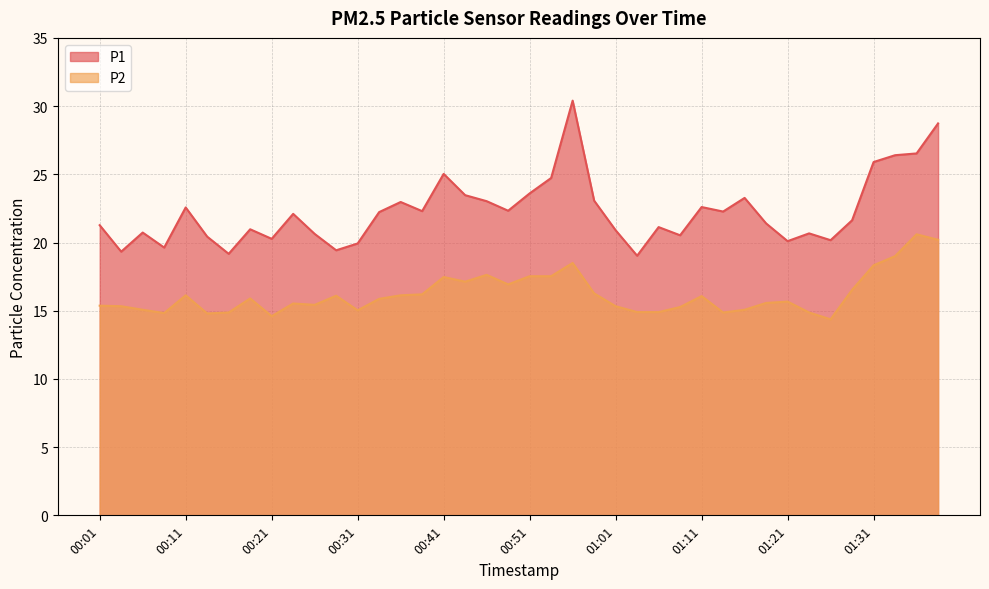

What is the label of the 2nd point from the left?

00:04